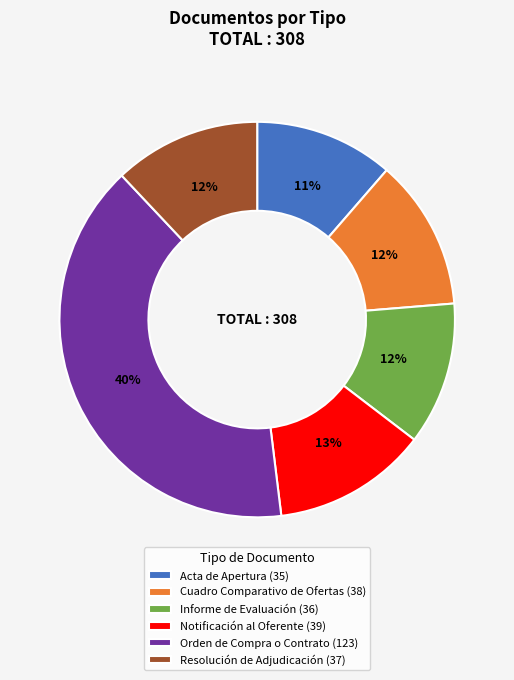

The Orden de Compra o Contrato slice represents 50% of the pie. True or false?

False